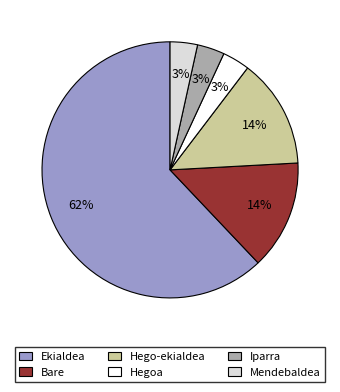

True or false: Mendebaldea accounts for 15% of the total.

False